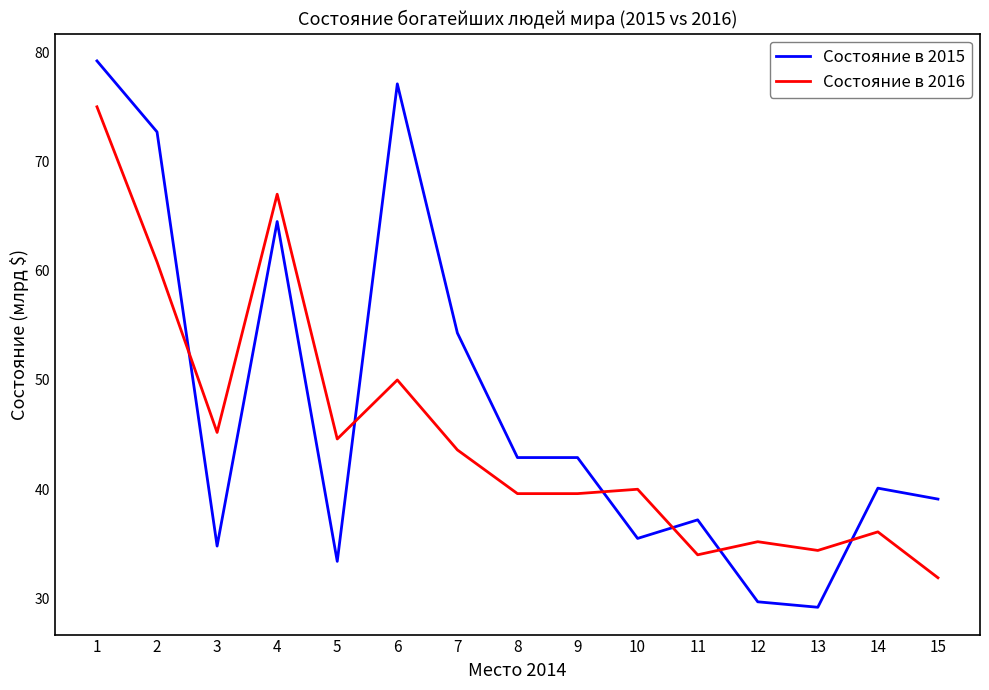

Which series has the widest spread of values?

Состояние в 2015